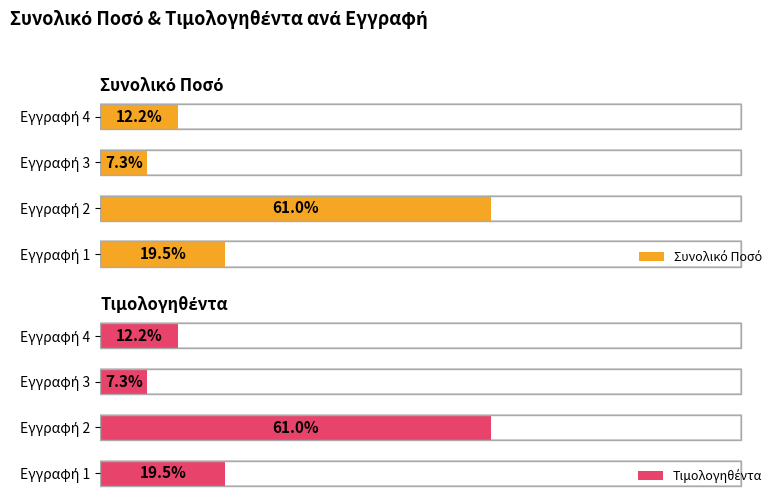

Rank the series by their maximum value, from highest to lowest.

Συνολικό Ποσό, Τιμολογηθέντα